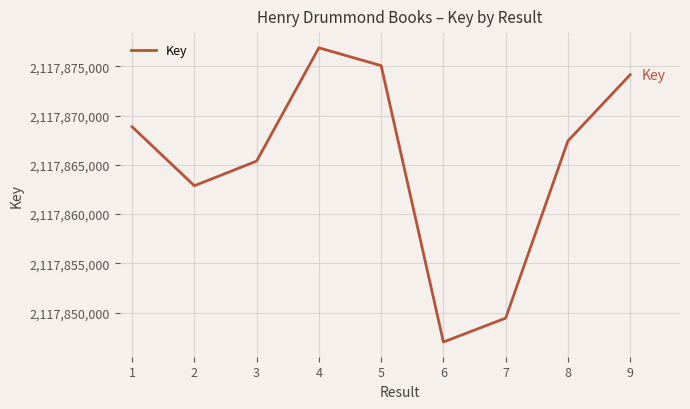

What is the approximate value at 1?

2117868863